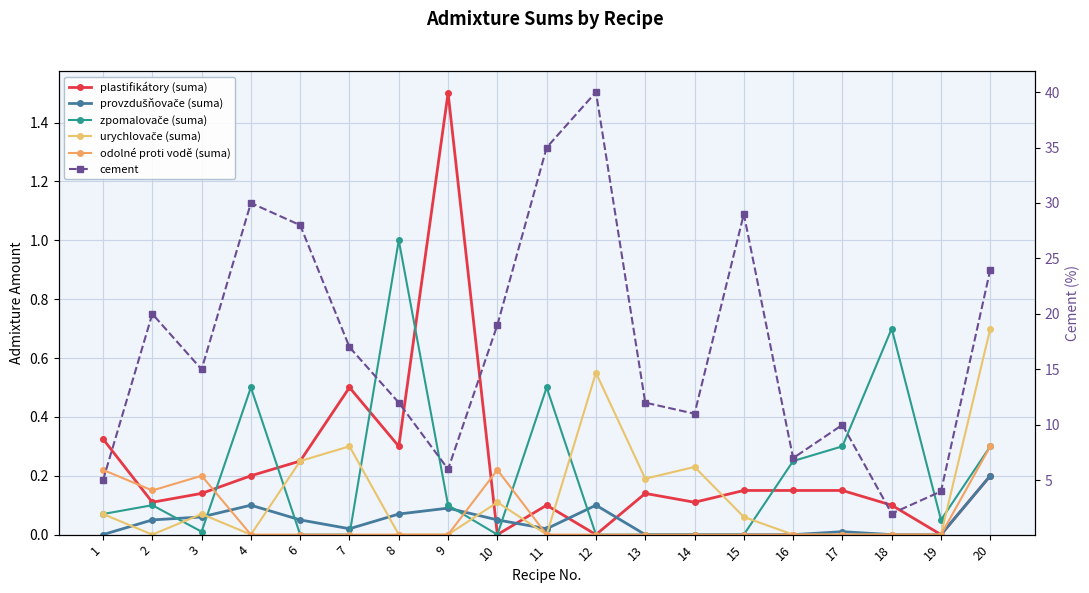

At which category does plastifikátory (suma) reach its first local valley?

2